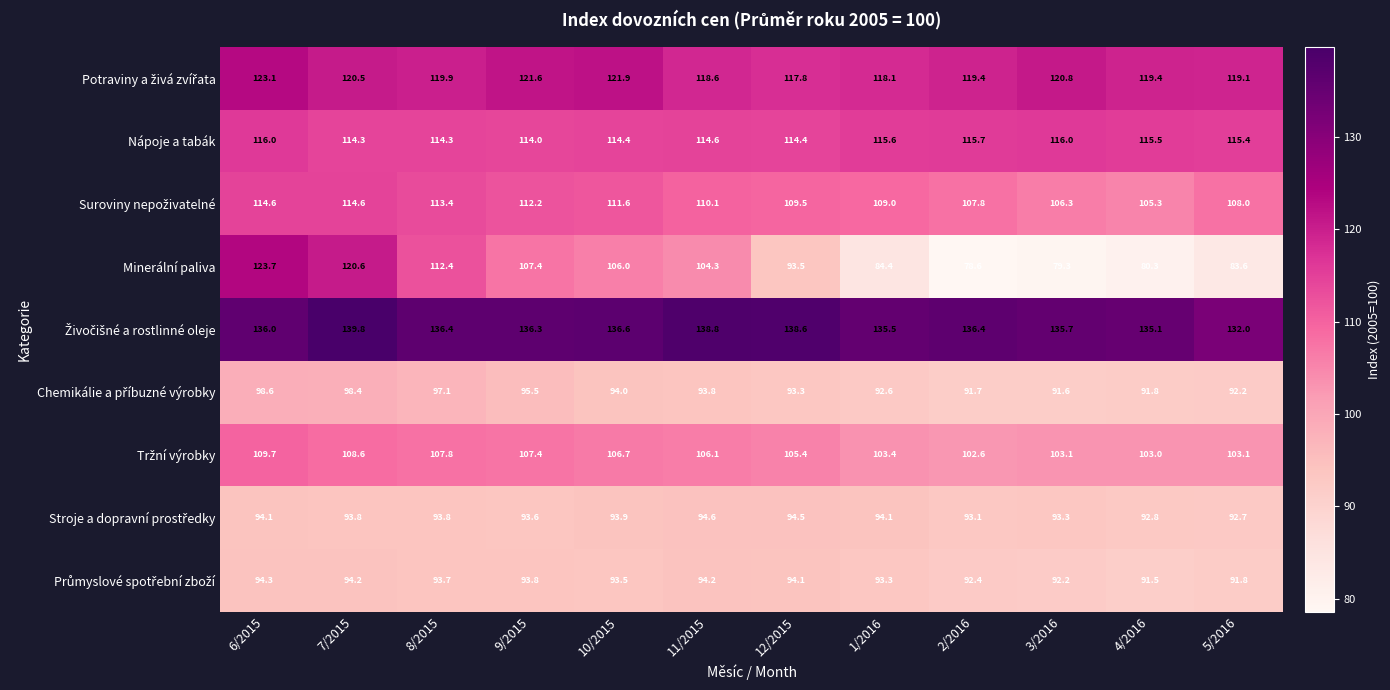

What is the difference between the maximum and minimum values in the Minerální paliva series?

45.1